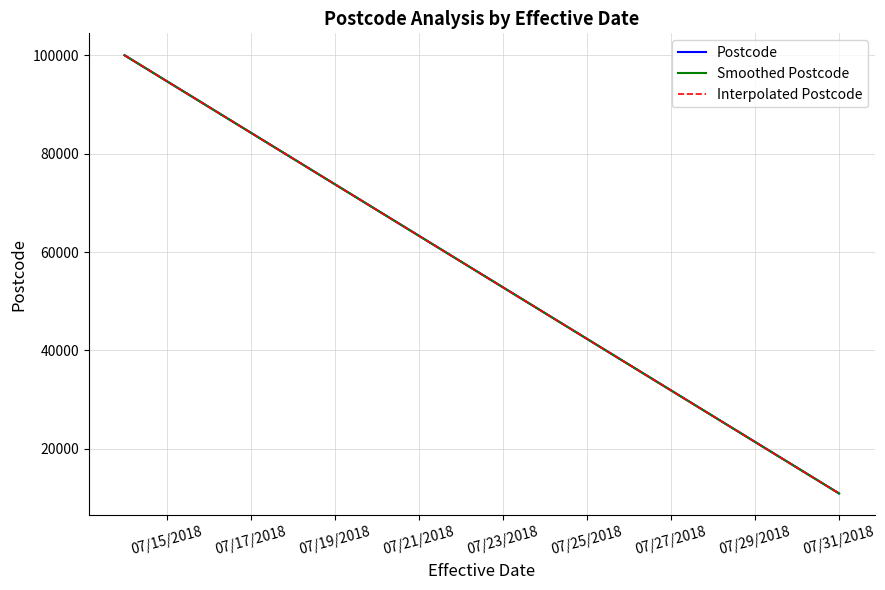

What is the label of the 2nd point from the right?

07/14/2018